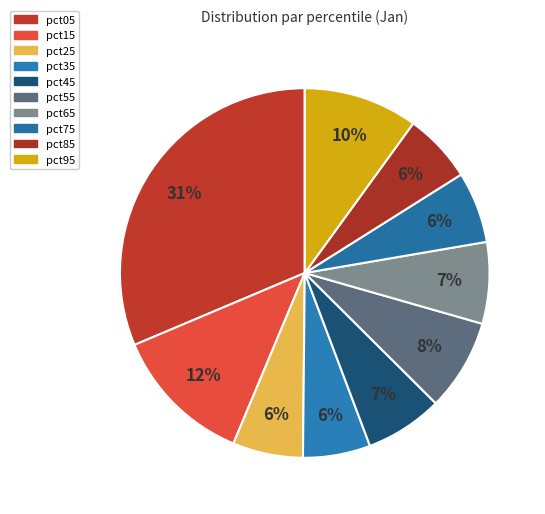

Is pct55 the majority of the pie?

No